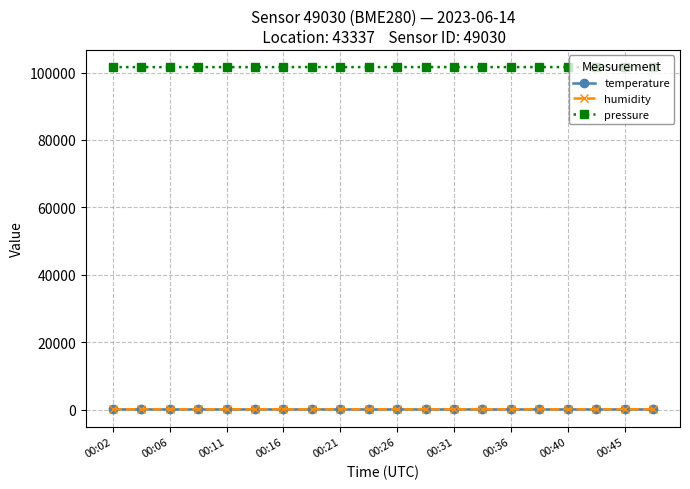

What is the lowest value of the pressure series?

101613.0